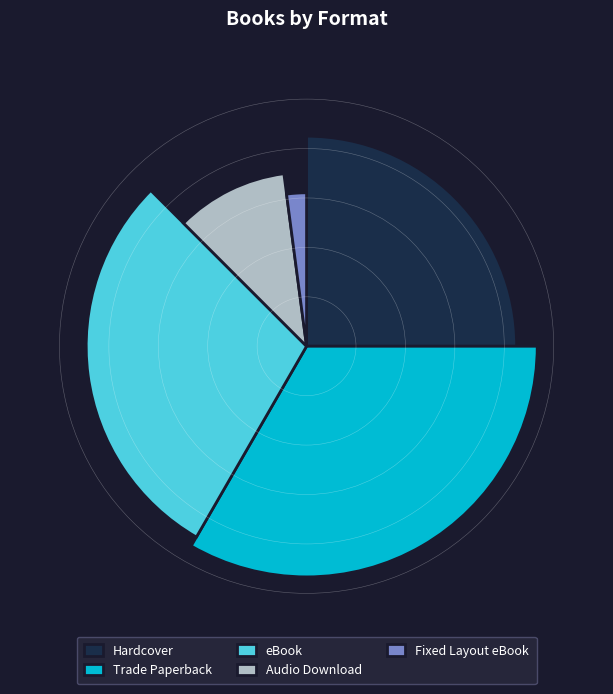

To the nearest percent, what percentage of the pie is eBook?

29%